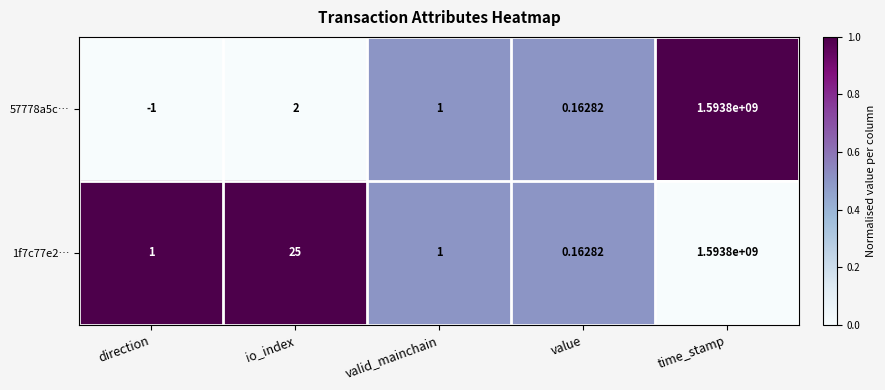

Rank the series by their average value, from highest to lowest.

1f7c77e2…, 57778a5c…